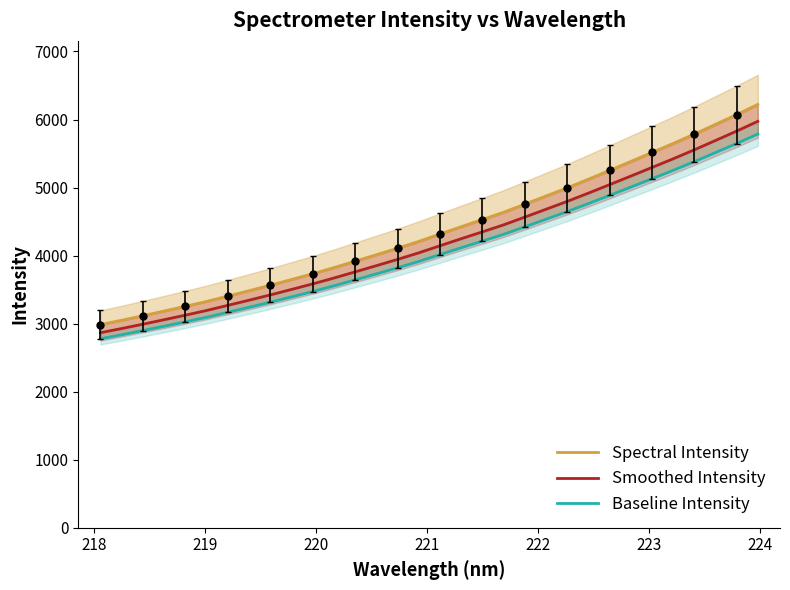

Which series has the widest spread of values?

Spectral Intensity